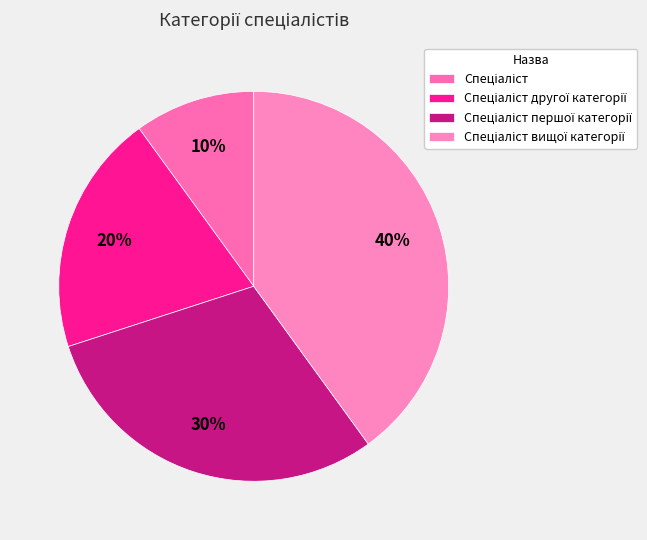

Is there any slice that represents more than half of the pie?

No